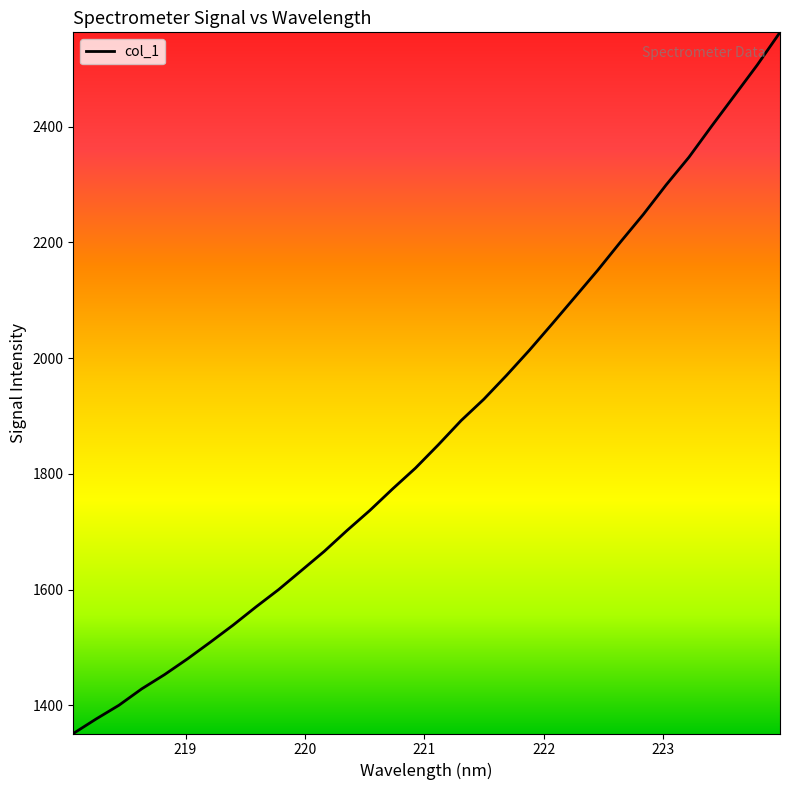

What is the difference between the maximum and minimum values?

1211.8